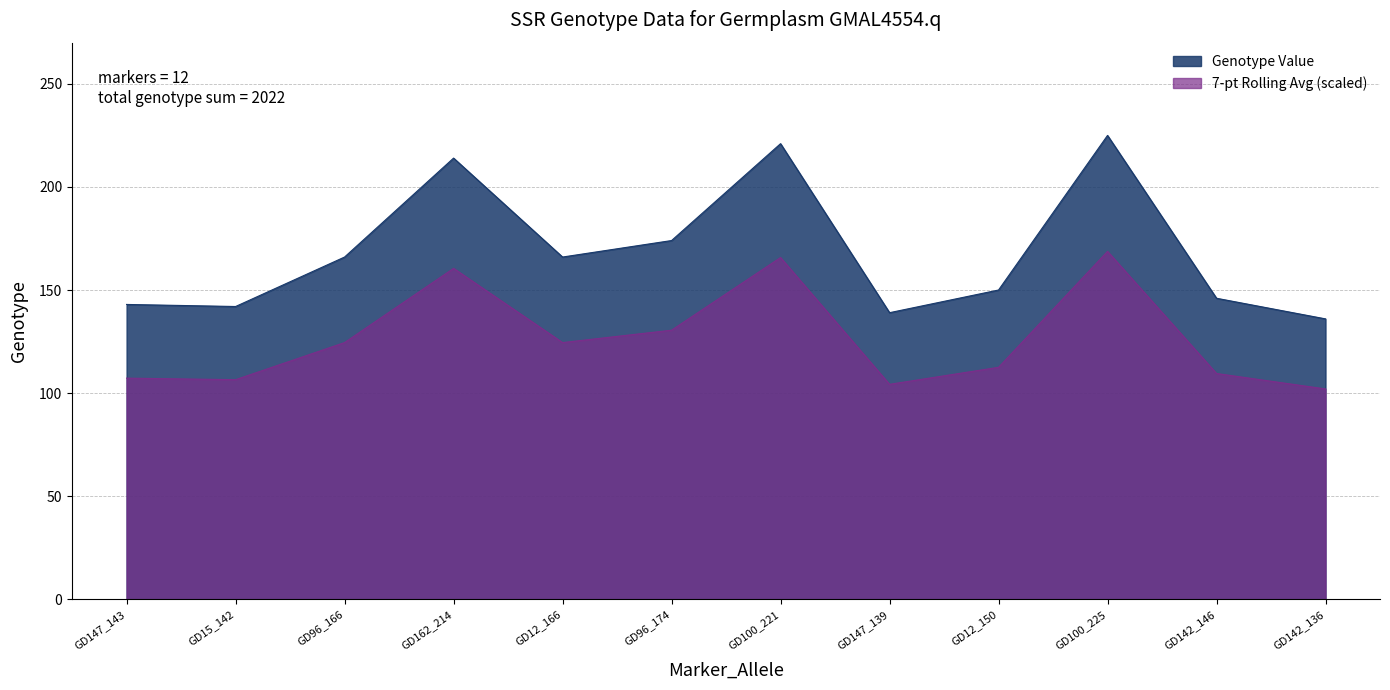

At which category does the data reach its first local peak?

GD162_214